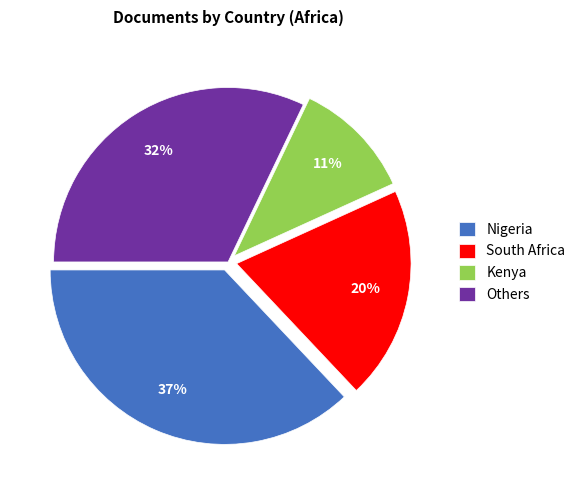

True or false: Kenya accounts for 1% of the total.

False